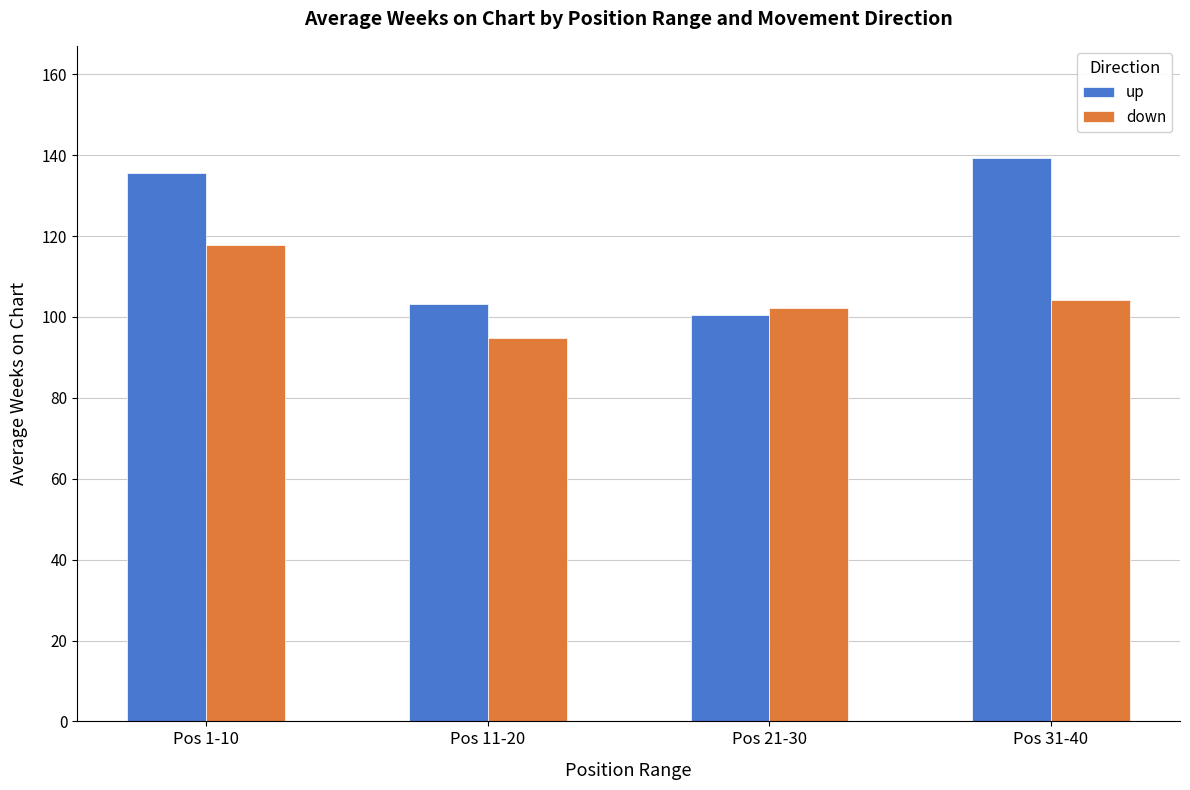

Which category has the lowest value in the up series?

Pos 21-30